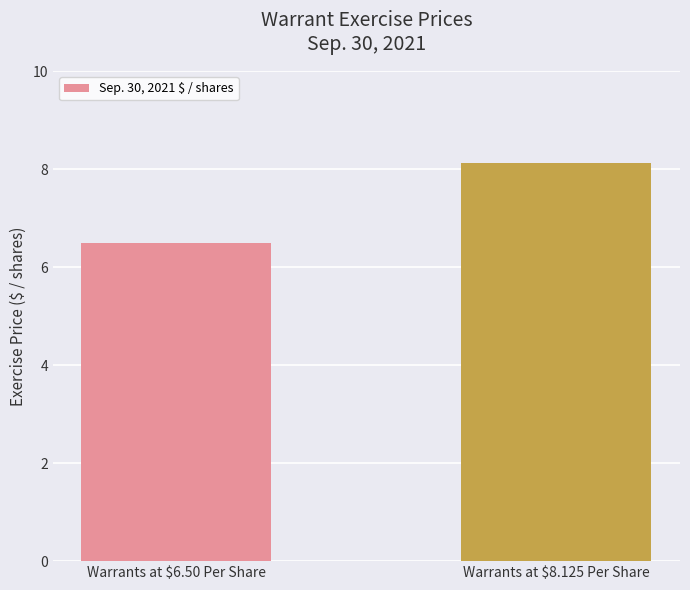

Reading left to right, transcribe all the data shown in this chart.

Warrants at $6.50 Per Share=6.5	Warrants at $8.125 Per Share=8.1